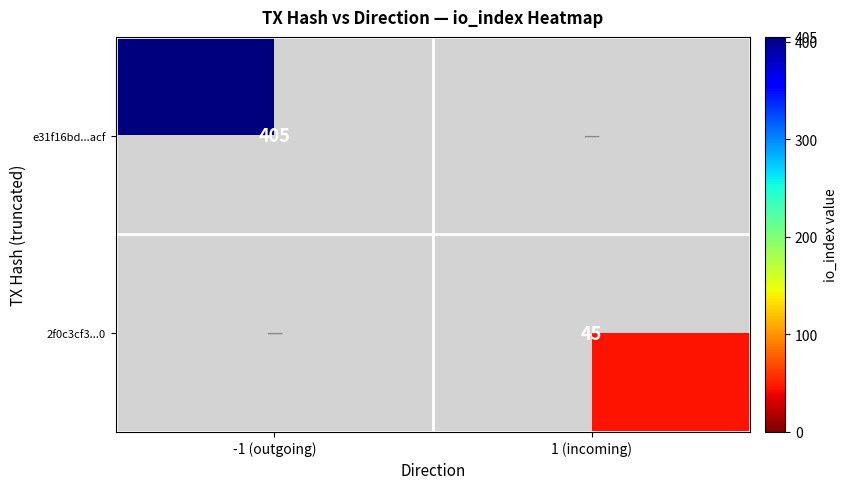

At how many categories does at least one series exceed 143?

1